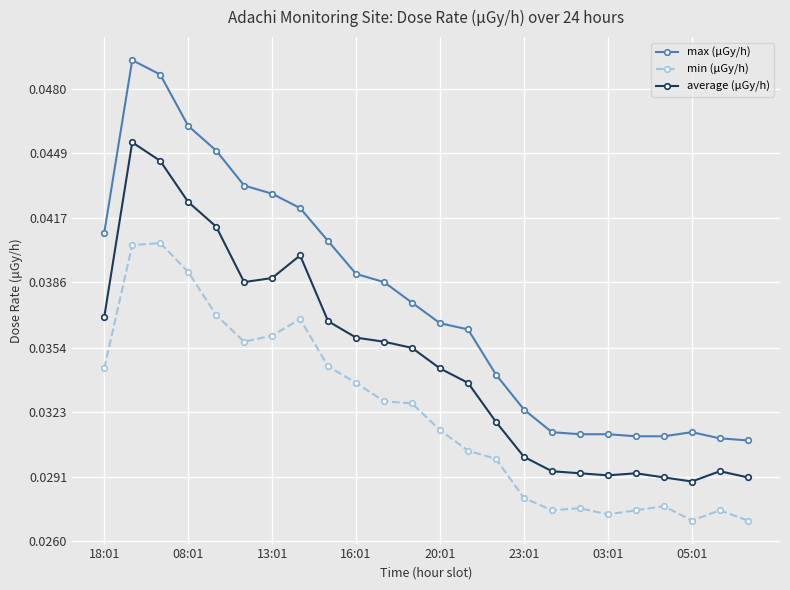

Which series has the largest range (max minus min)?

max (μGy/h)